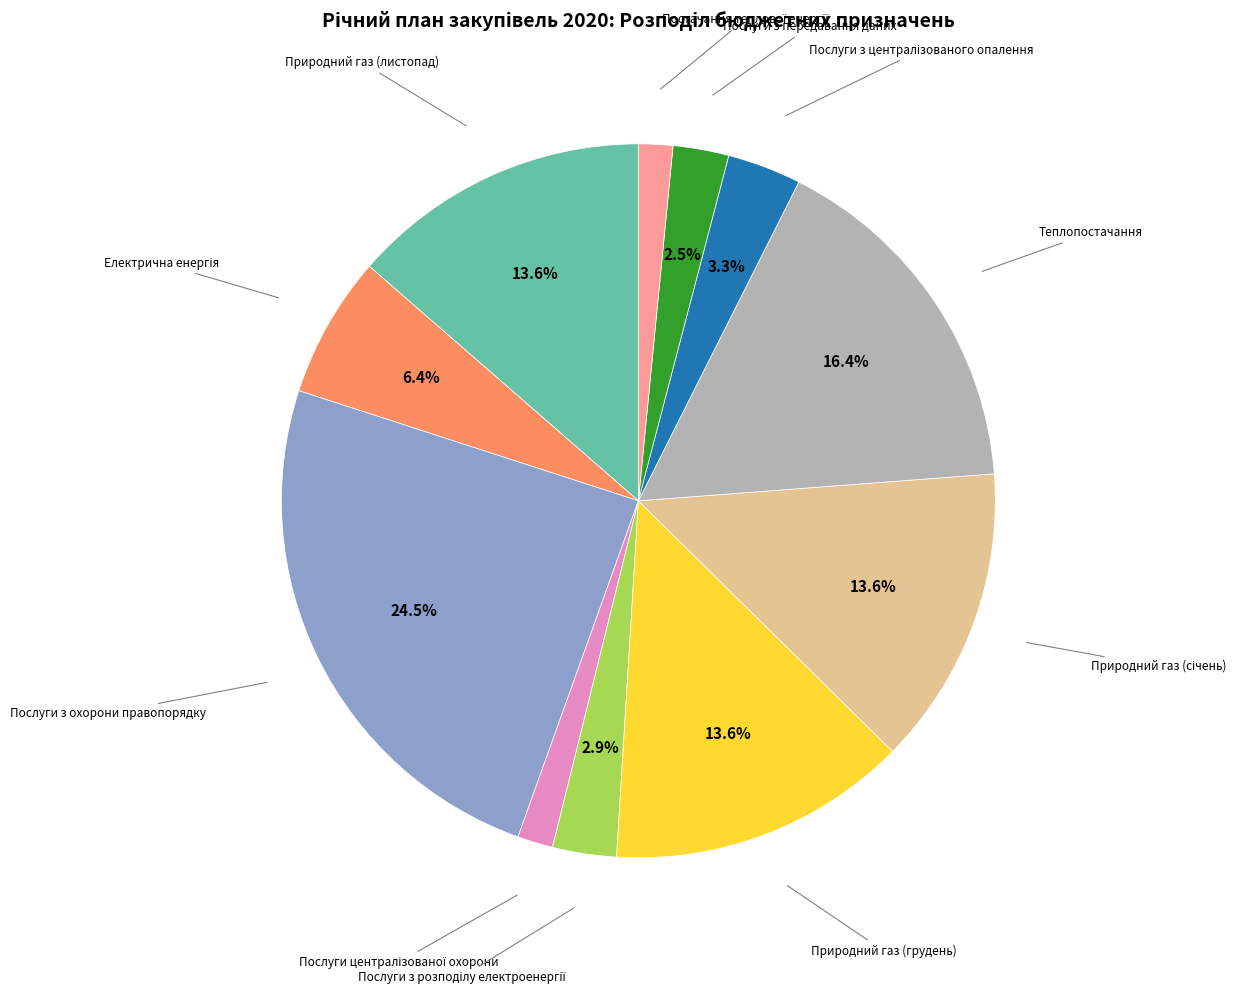

Is there any slice that represents more than half of the pie?

No